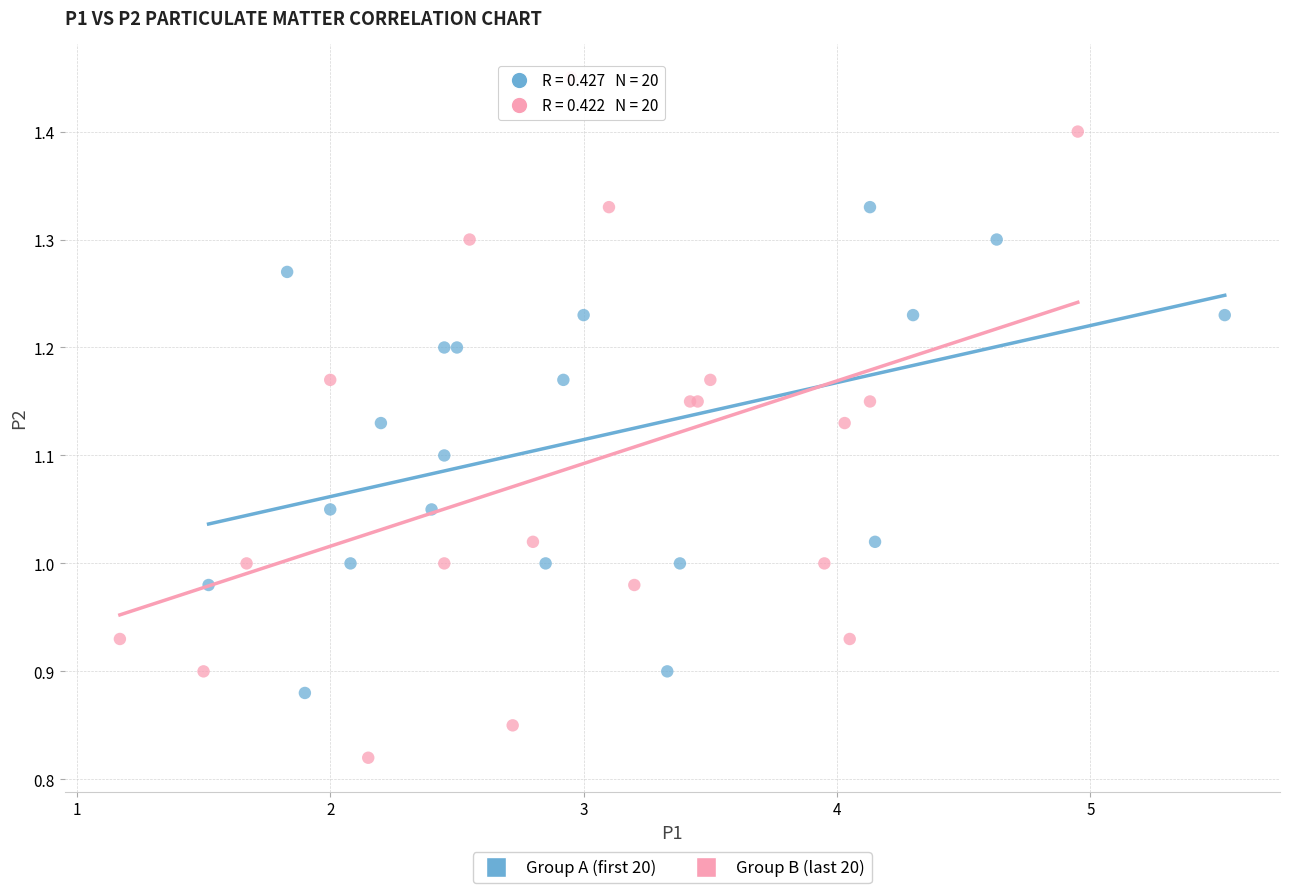

Which series contains the lowest Y value?

Group B (last 20)